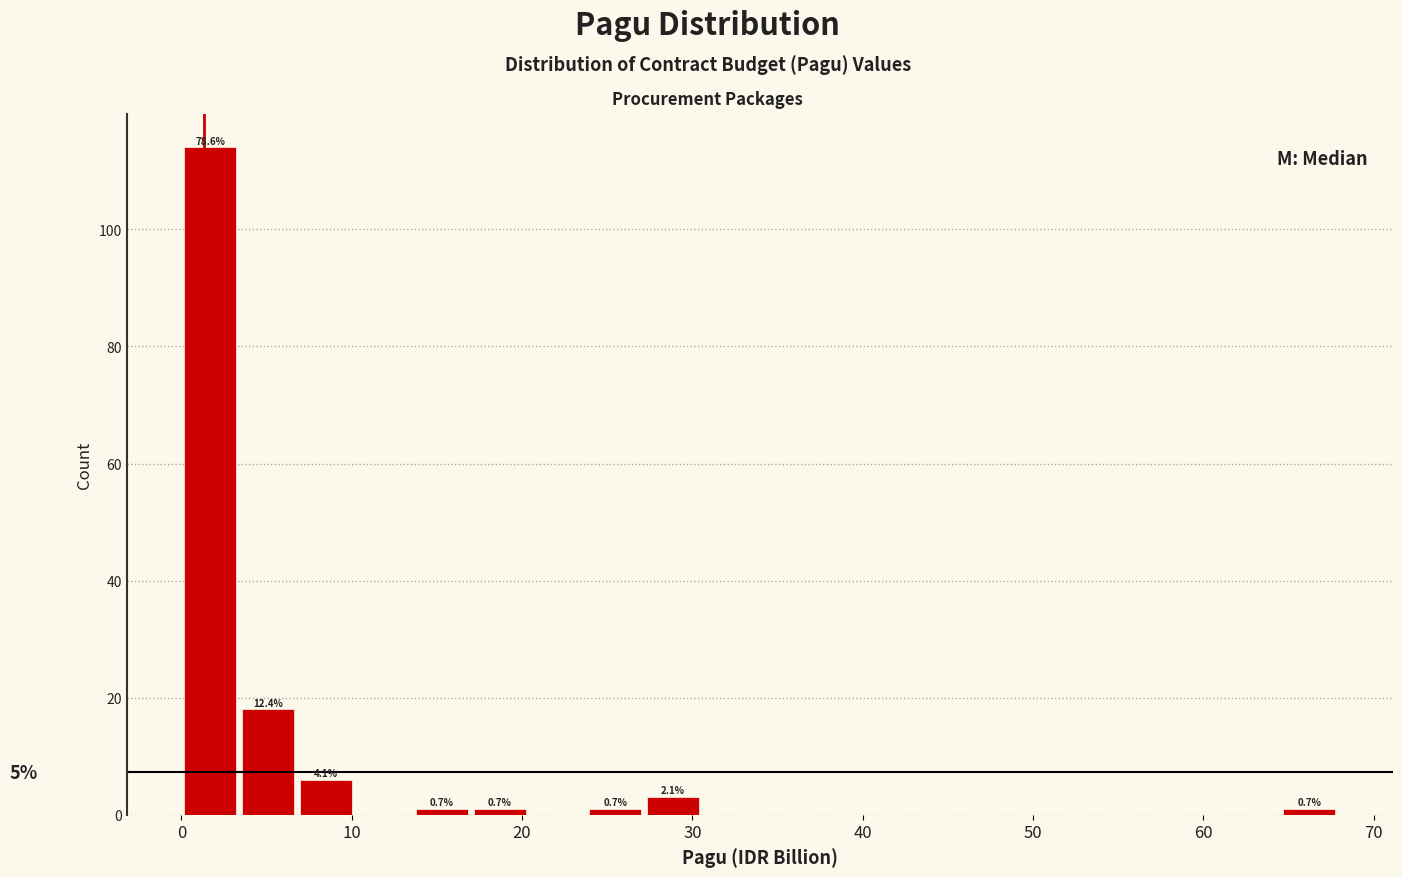

Around what value on the x-axis is the tallest bar? Give the approximate position of its centre, as read against the axis.

2